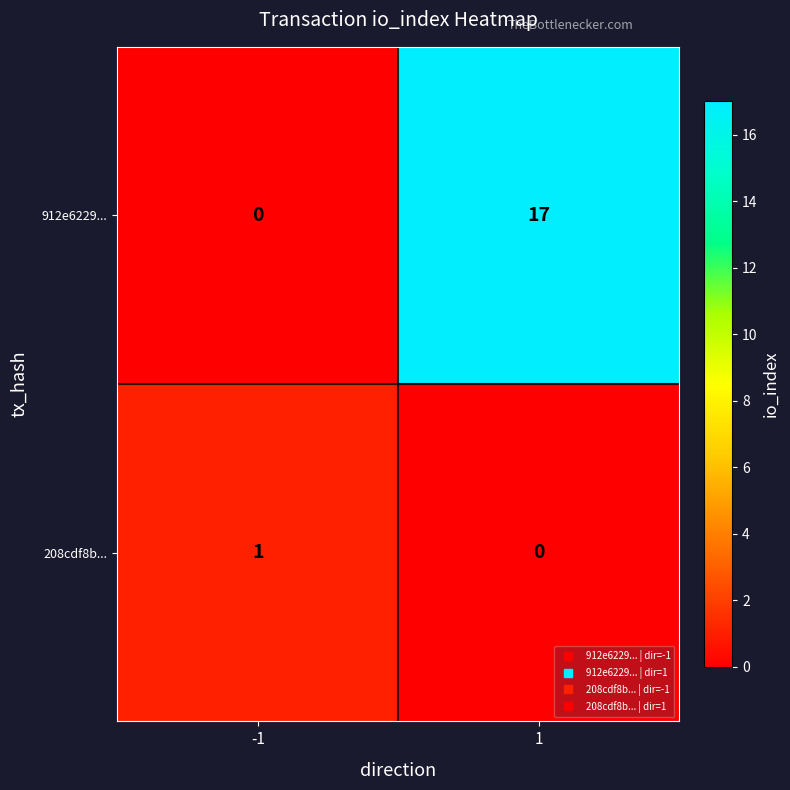

Rank the series at -1 from highest to lowest value.

208cdf8b..., 912e6229...